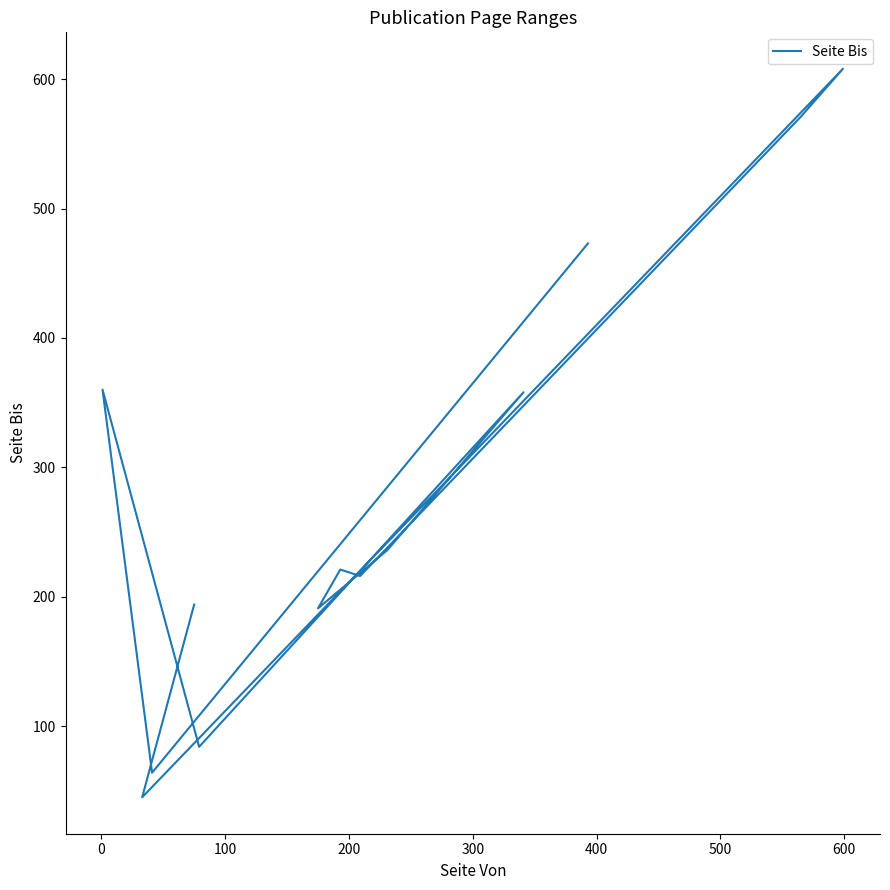

What is the greatest value displayed?

608